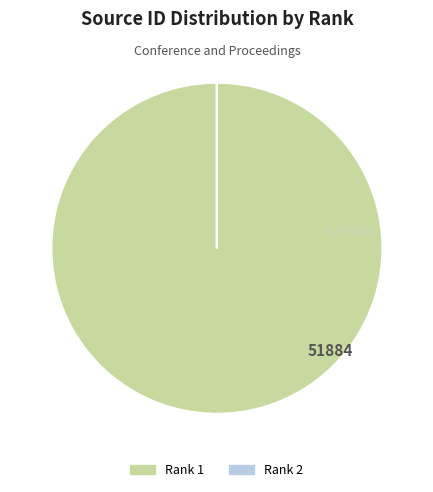

Does Rank 1 account for over 50% of the chart?

Yes